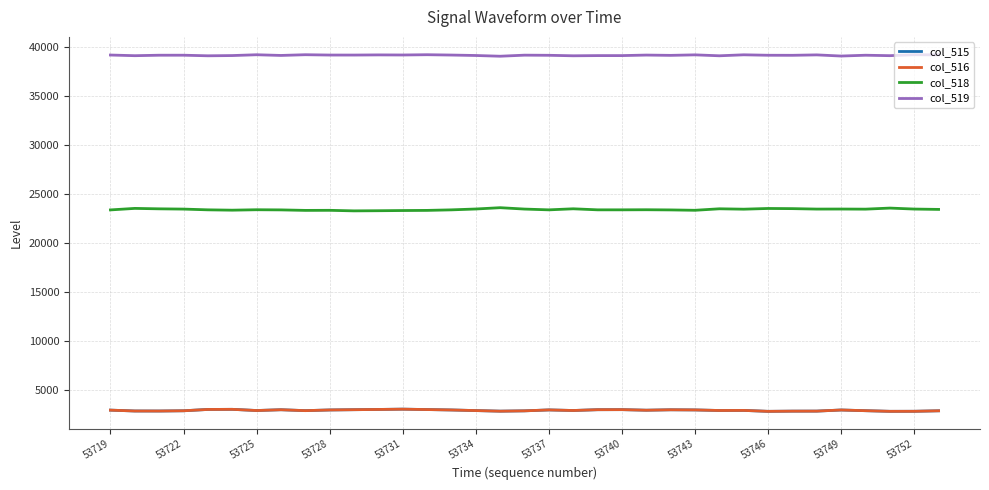

What is the greatest value displayed?

39256